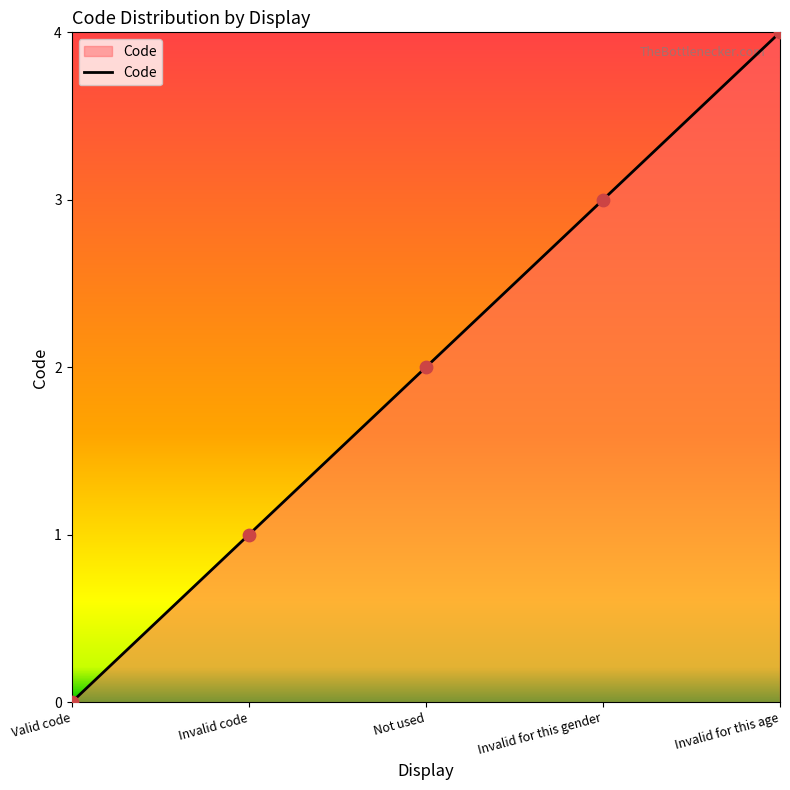

Between Invalid code and Valid code, which is larger?

Invalid code